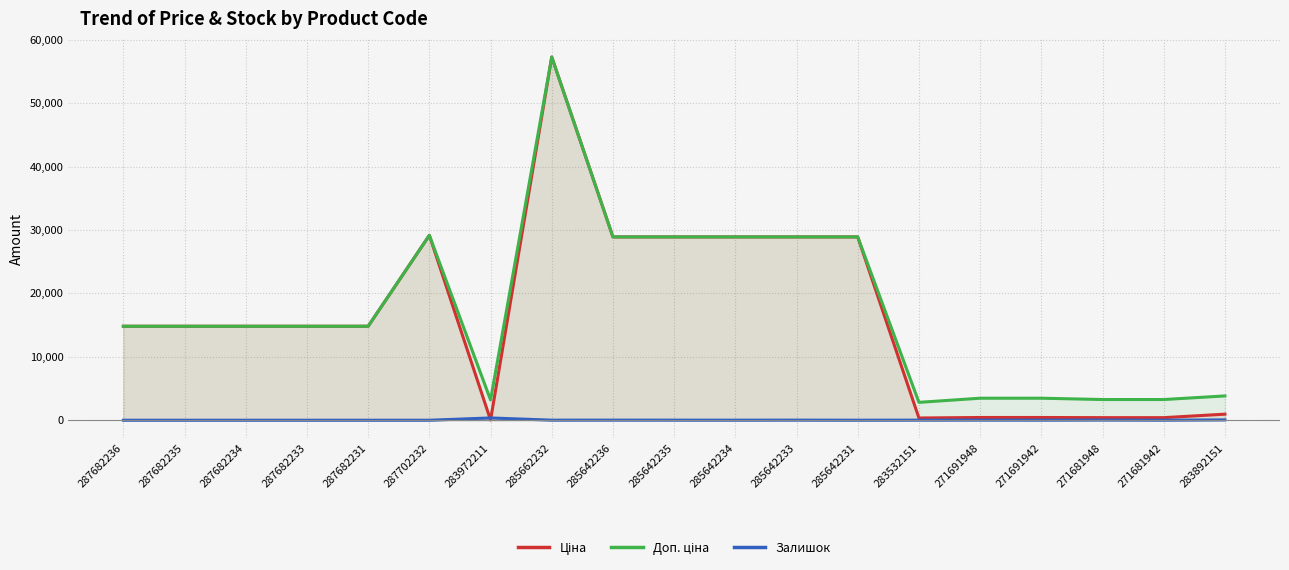

At 285642235, list the series in order from smallest to largest.

Залишок, Ціна, Доп. ціна